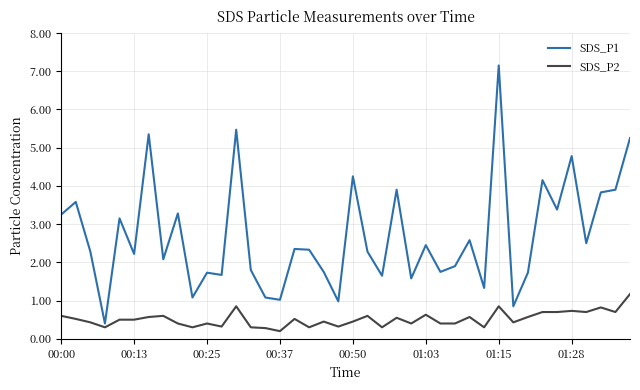

Rank the series by their average value, from lowest to highest.

SDS_P2, SDS_P1